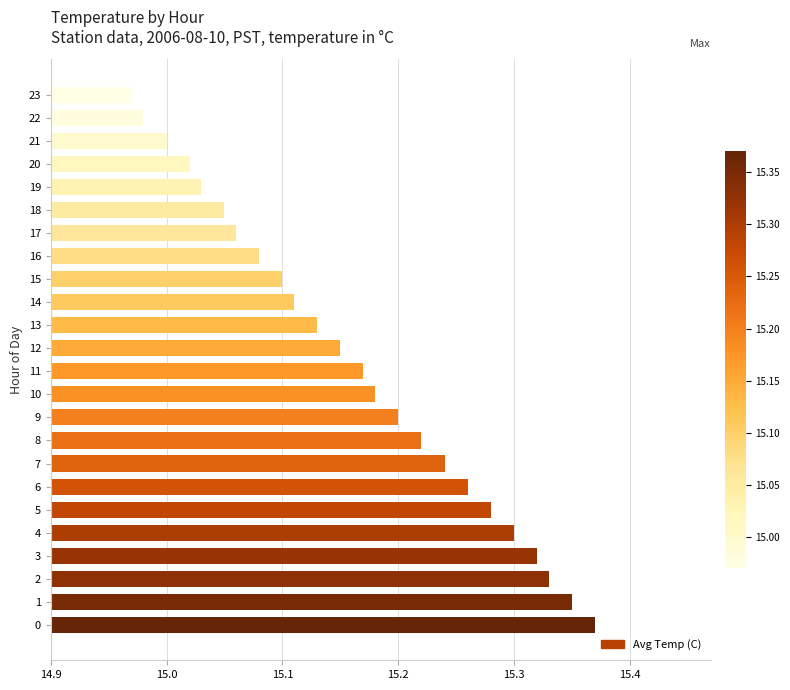

Approximately how many times larger is the value at 9 compared to 17?

1.0